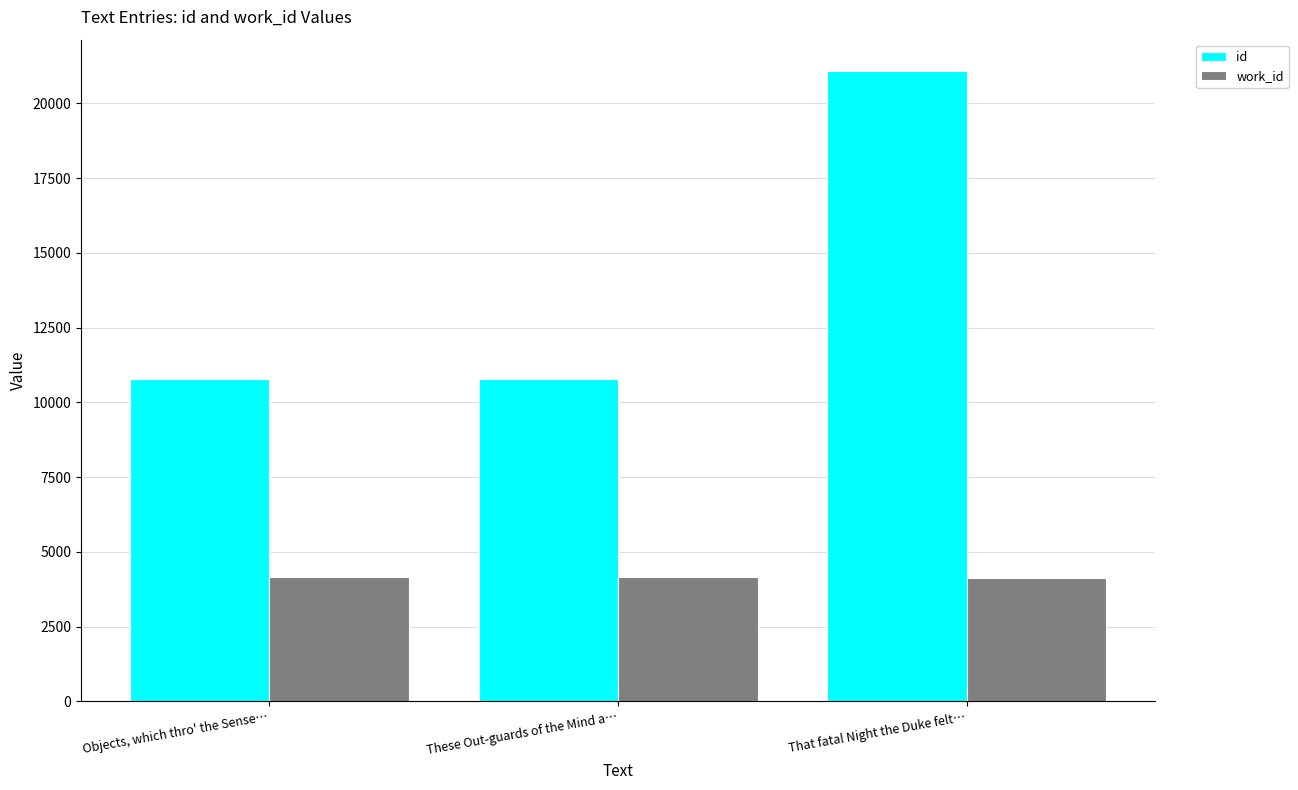

At That fatal Night the Duke felt…, list the series in order from largest to smallest.

id, work_id